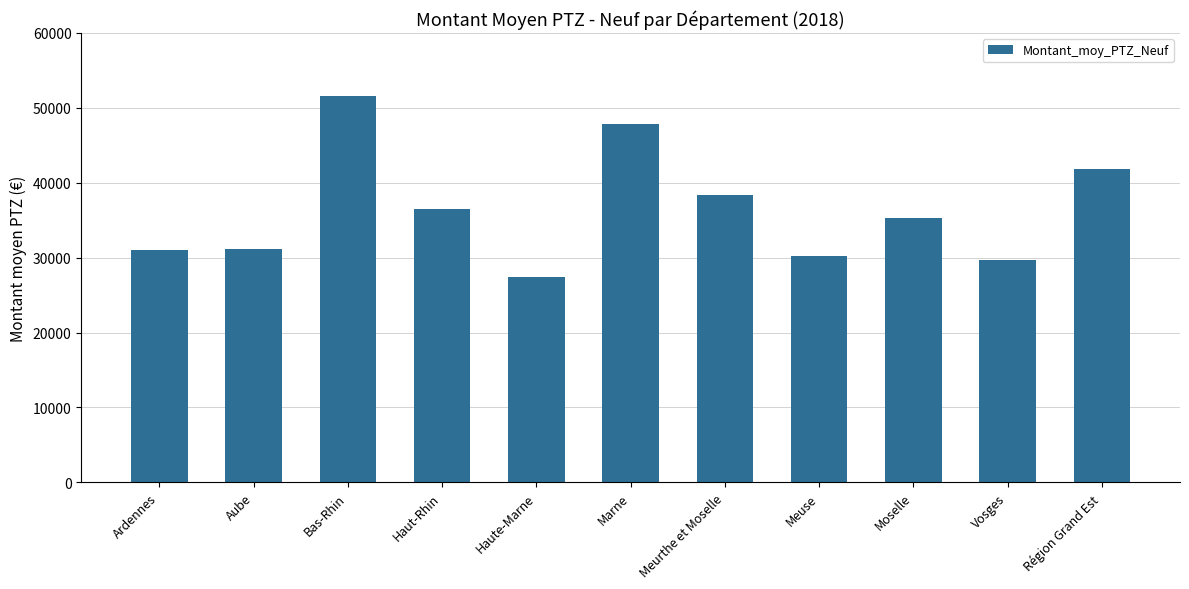

Which label corresponds to the smallest value in the chart?

Haute-Marne